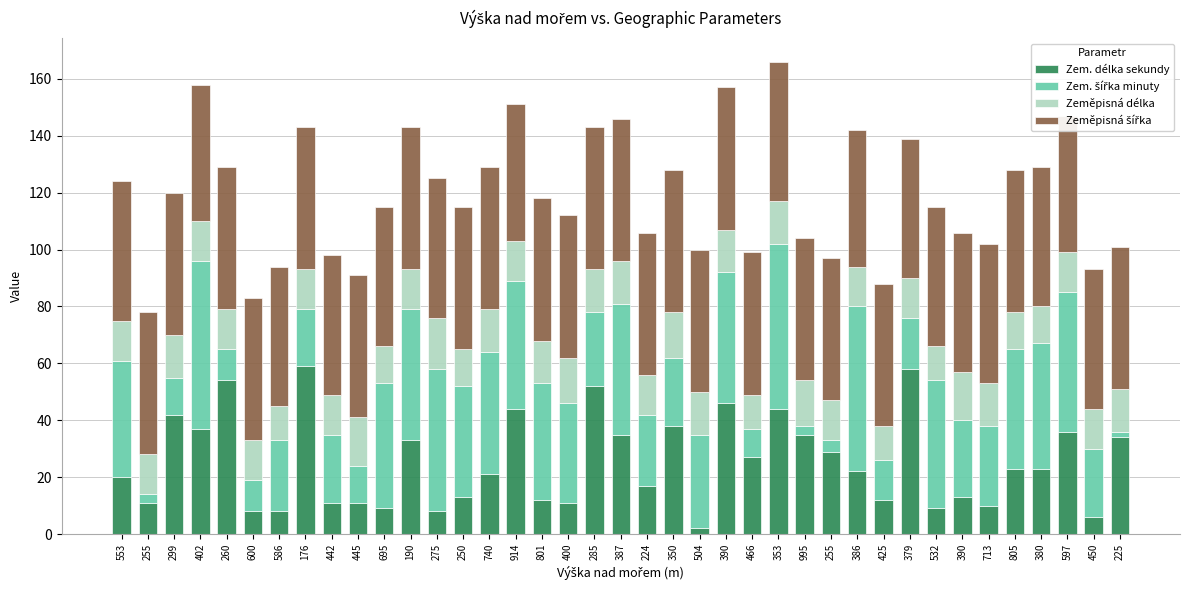

How many values in the Zem. délka sekundy series are below 22?

19